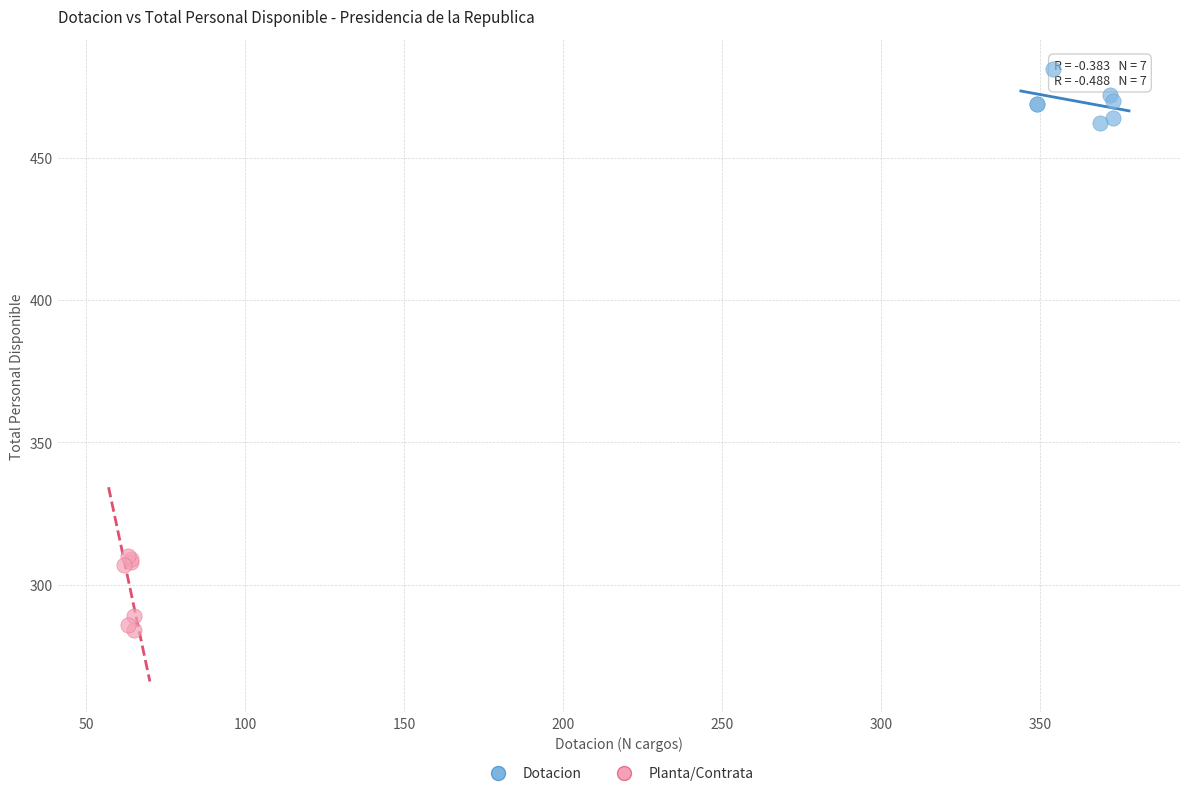

Which series reaches the maximum Y coordinate?

Dotacion